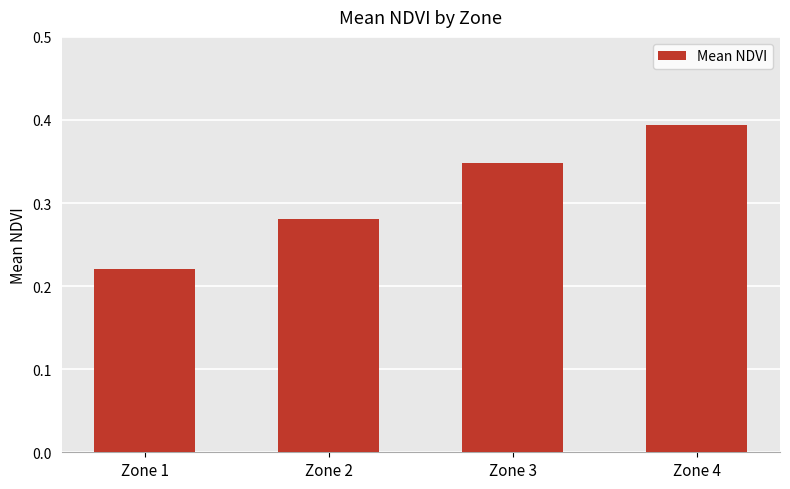

Is it true that the value at Zone 3 is 0.6?

False